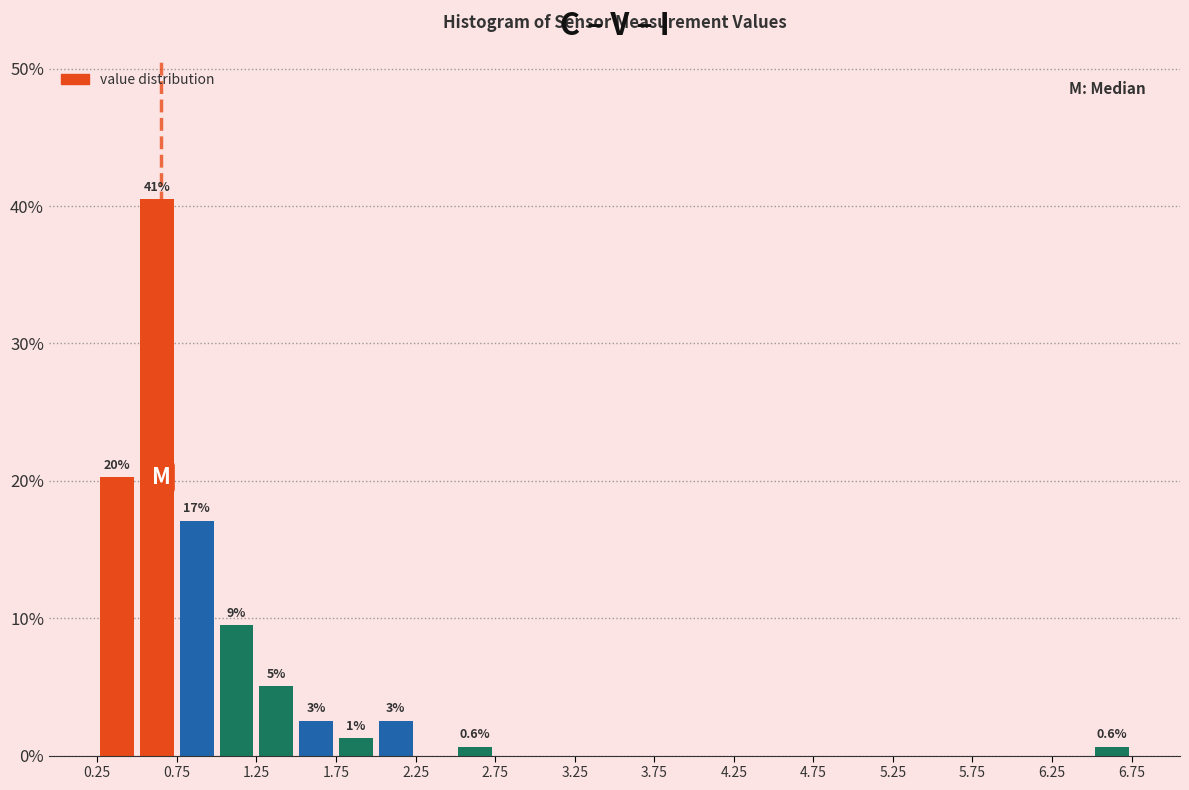

Over which range of the x-axis is the bar tallest?

0.50 to 0.75